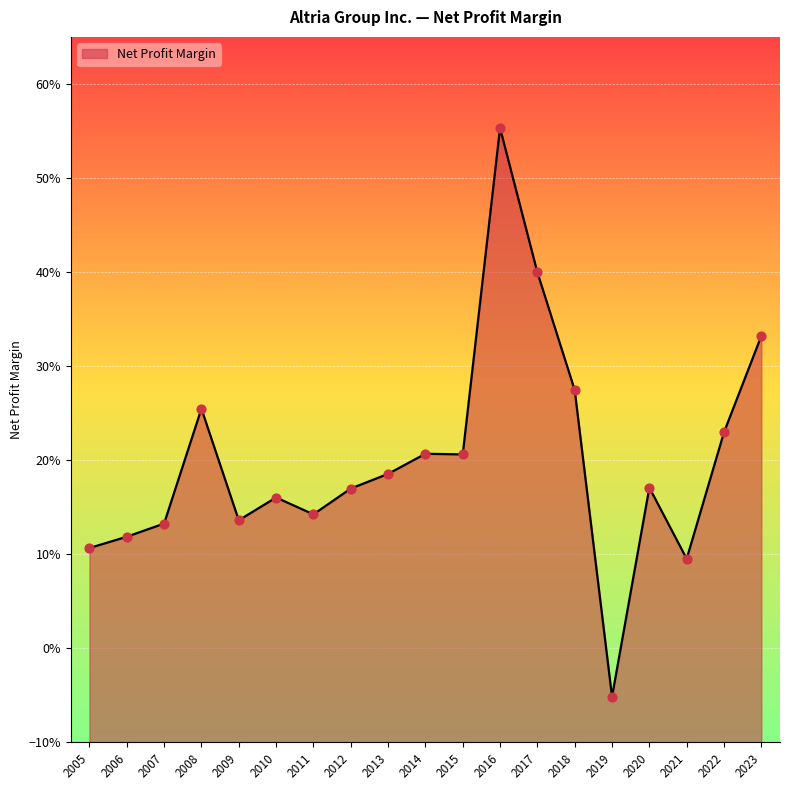

Which has a higher value, 2014 or 2013?

2014